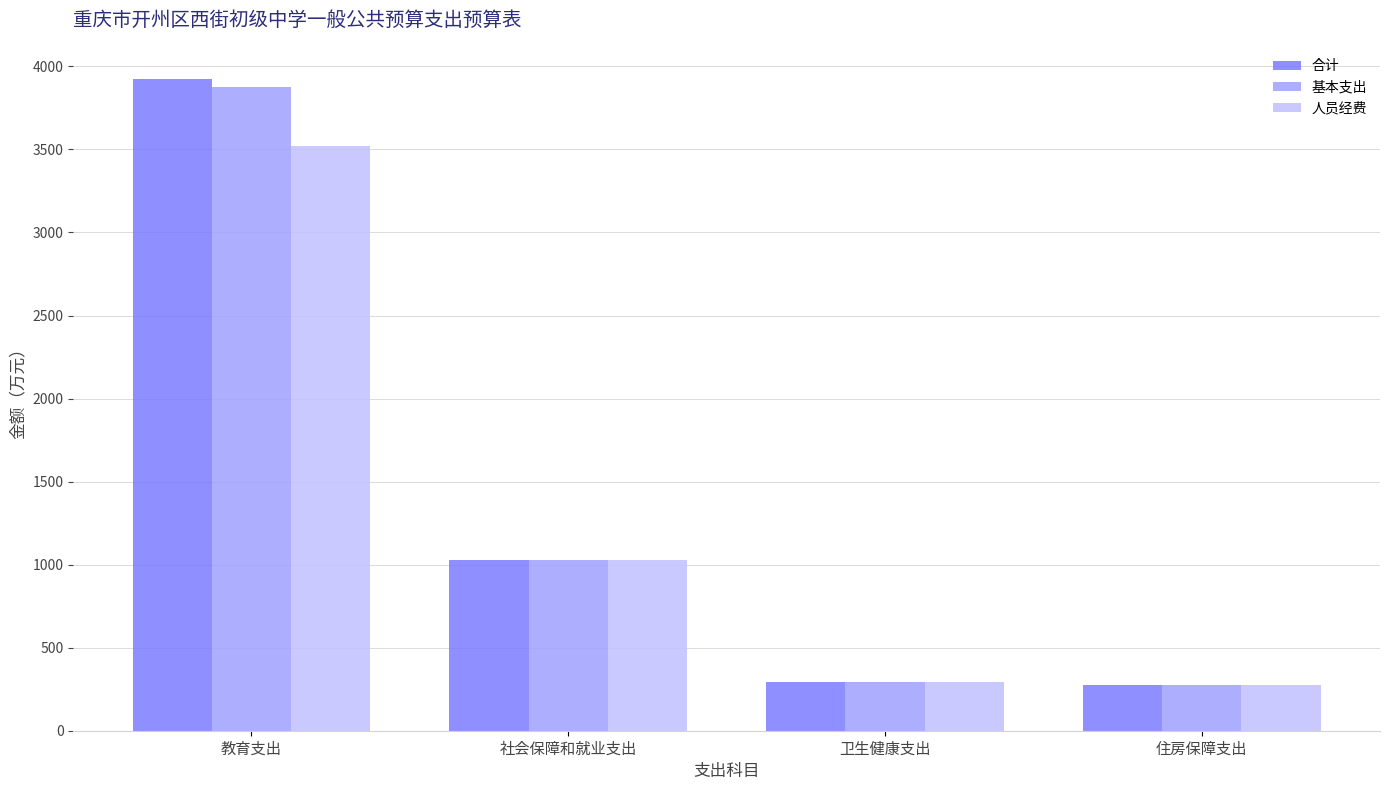

Which category has the highest value in the 合计 series?

教育支出